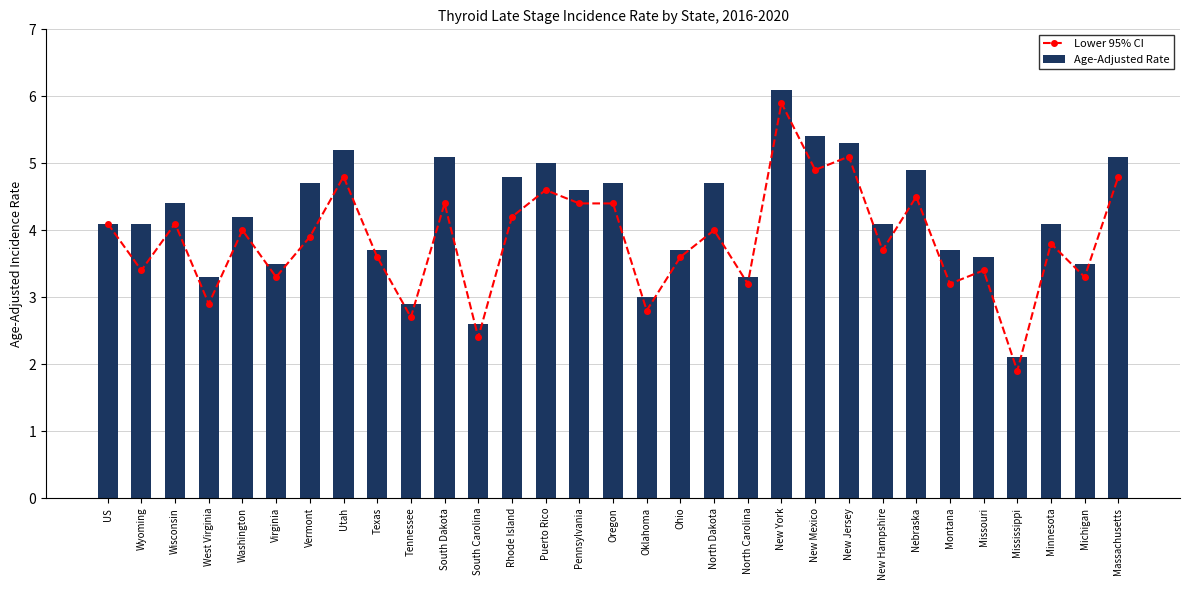

What is the sum of the Lower 95% CI values at New Jersey and South Dakota?

9.5